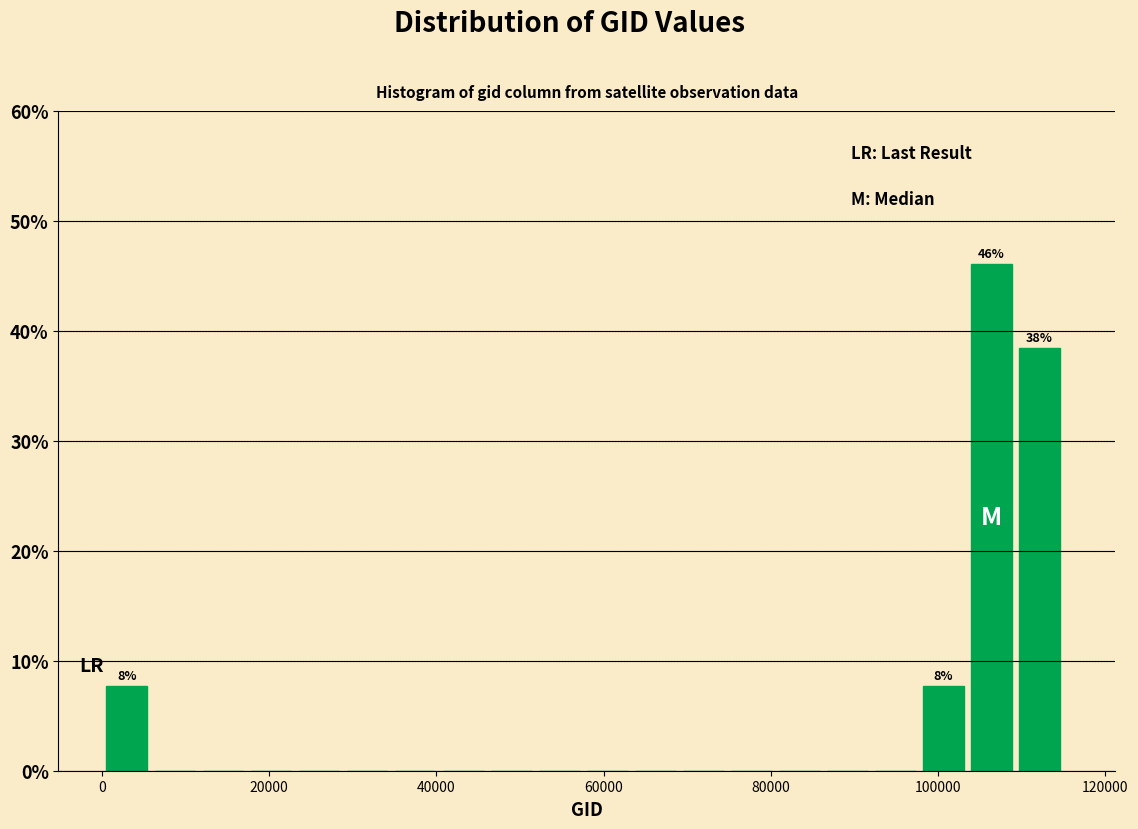

Read against the x-axis, roughly where is the centre of the tallest bar?

106000